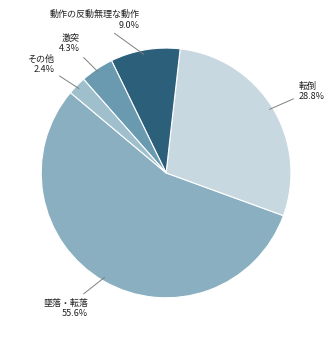

The 転倒 slice represents 29% of the pie. True or false?

True